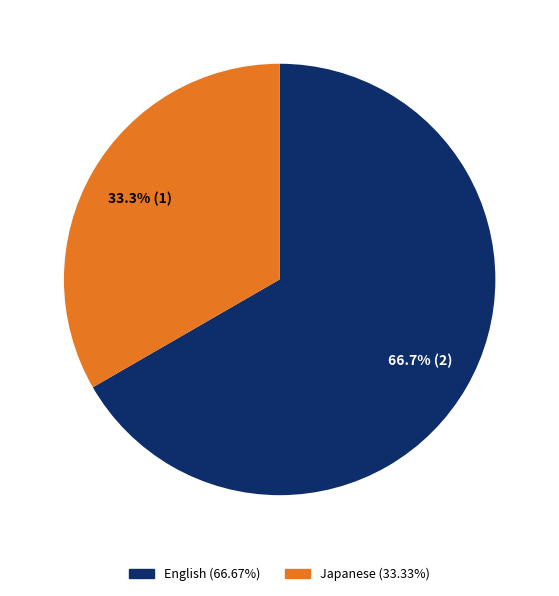

Does any single category account for the majority?

Yes